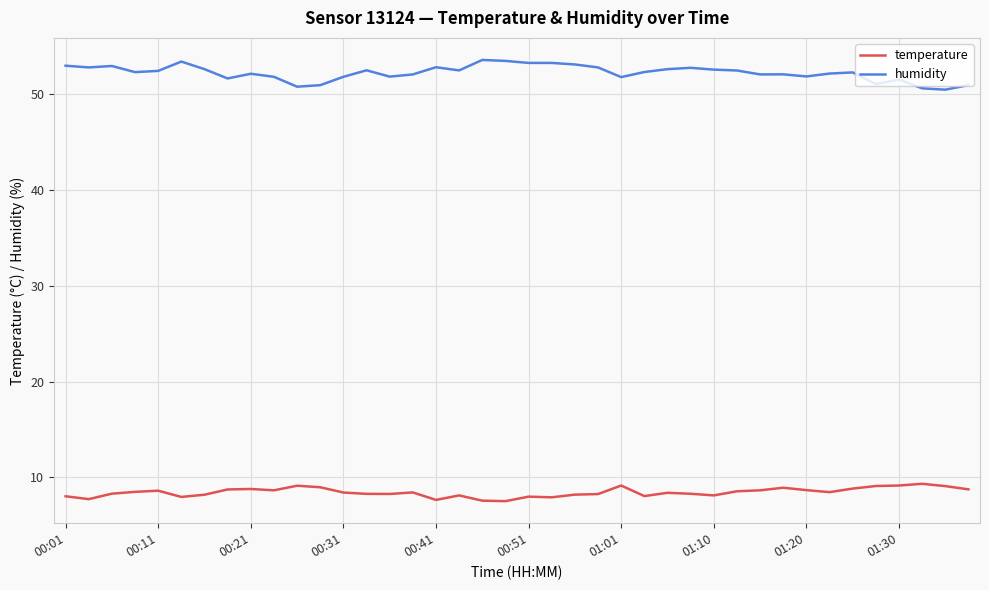

Which series has the largest total across all categories?

humidity